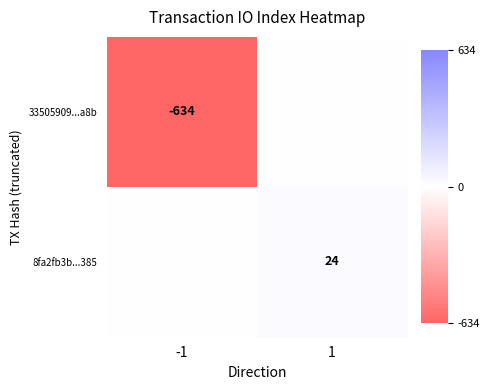

Between -1 and 1, which is larger?

1